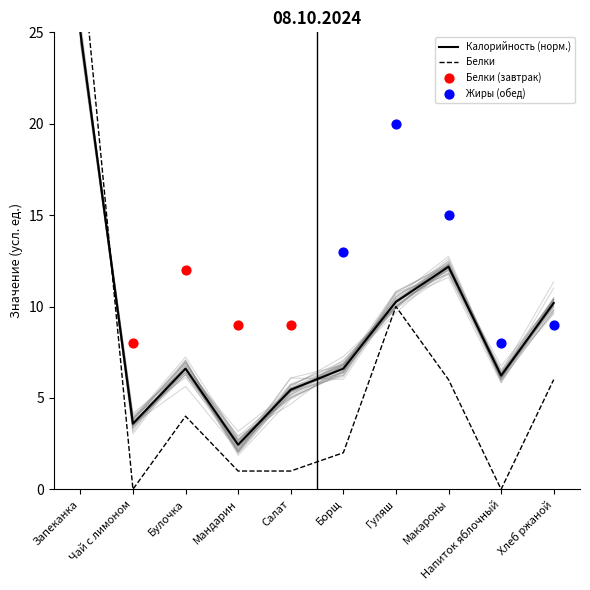

Which series has the largest Y range (max minus min)?

Белки